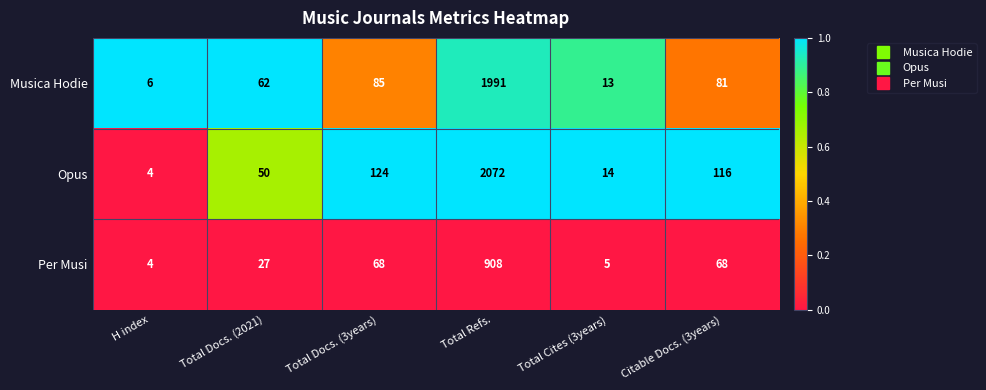

Which series has the largest range (max minus min)?

Opus